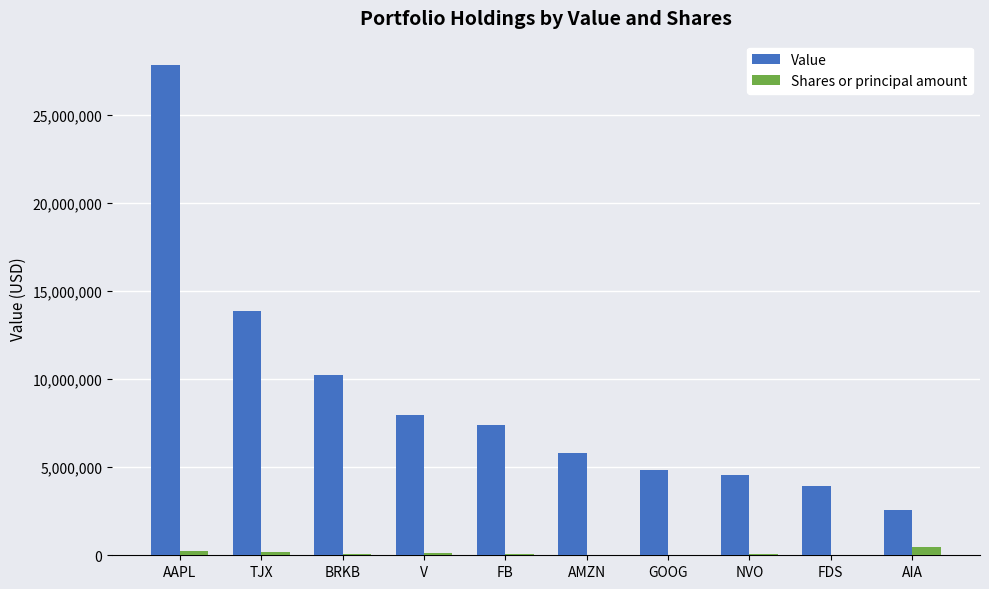

Which series has the largest total across all categories?

Value